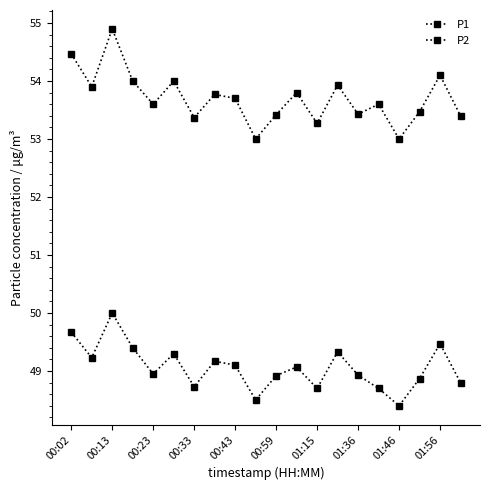

How many data points in P2 are above 49?

10